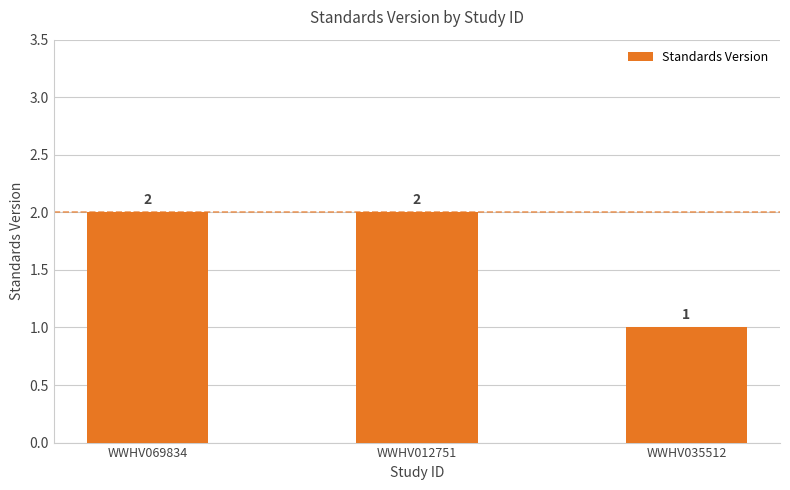

At which label is the value closest to 1?

WWHV035512